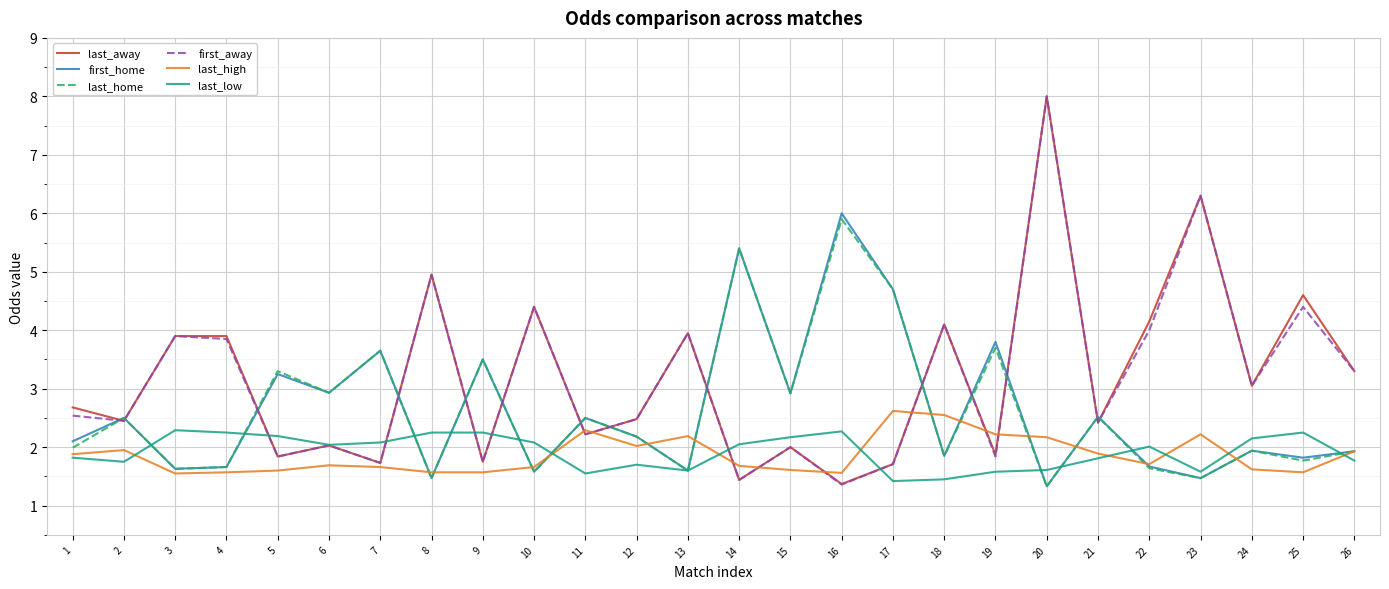

What is the spread (max minus min) of values at 5?

1.7